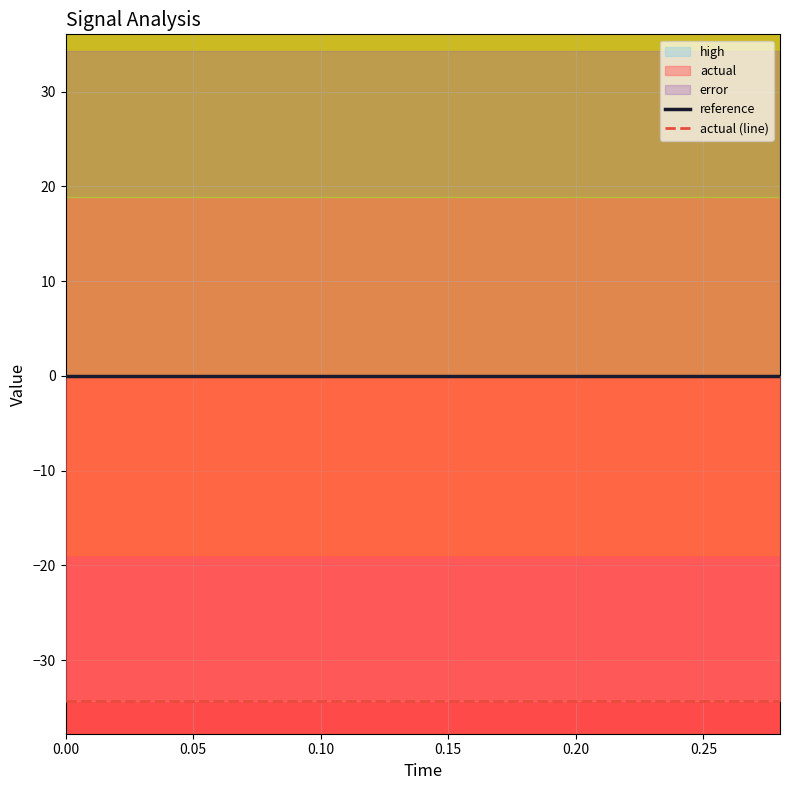

Between 0.20 and 0.10, which is larger?

0.20